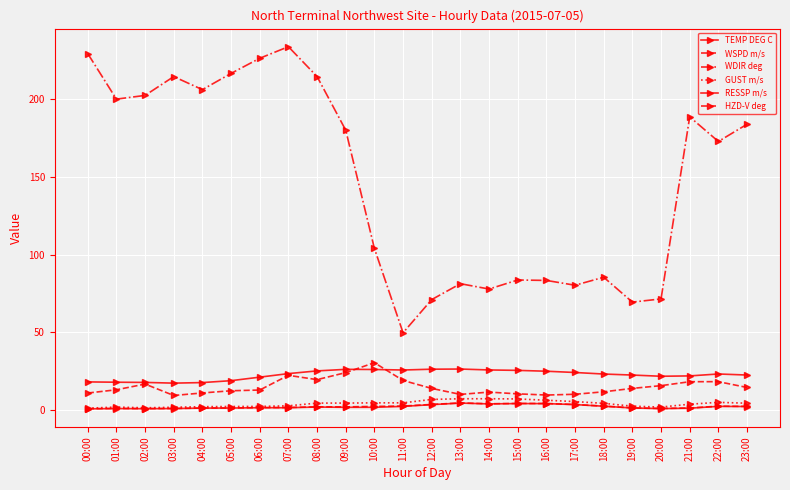

Count the number of categories in the chart.

24